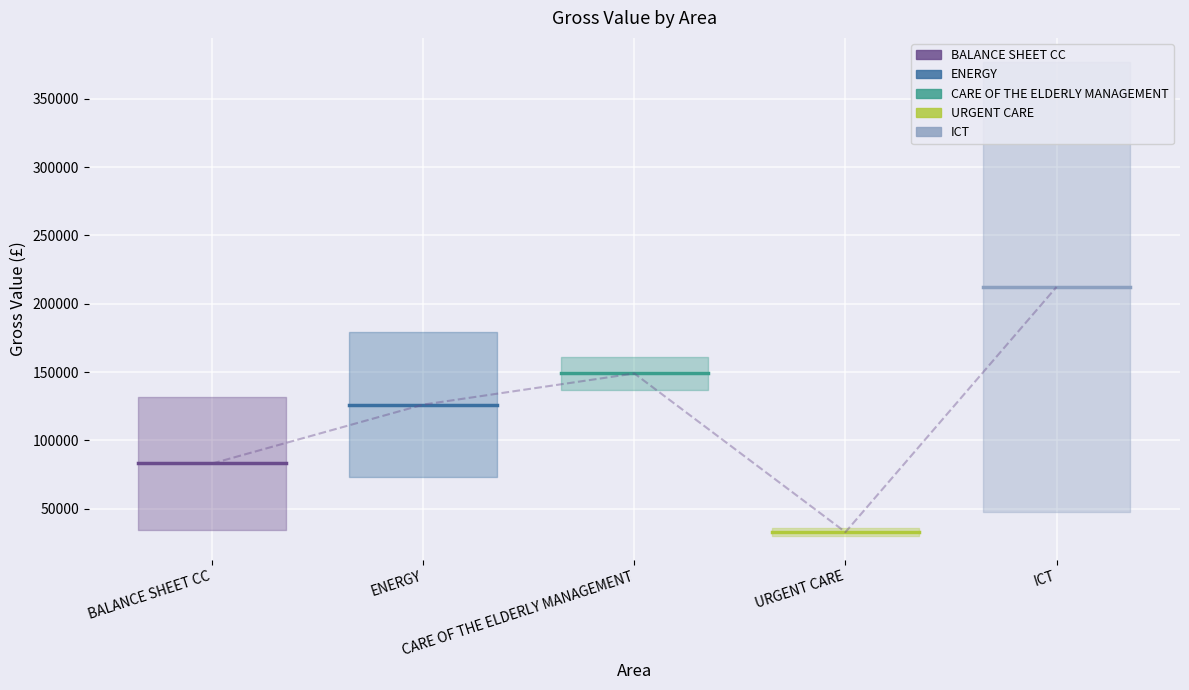

How many series are shown in this chart?

5